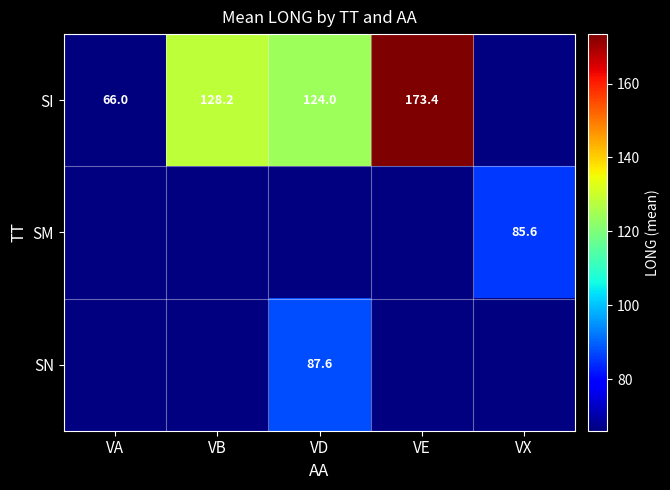

Is it true that SM equals 52.6 at VX?

False